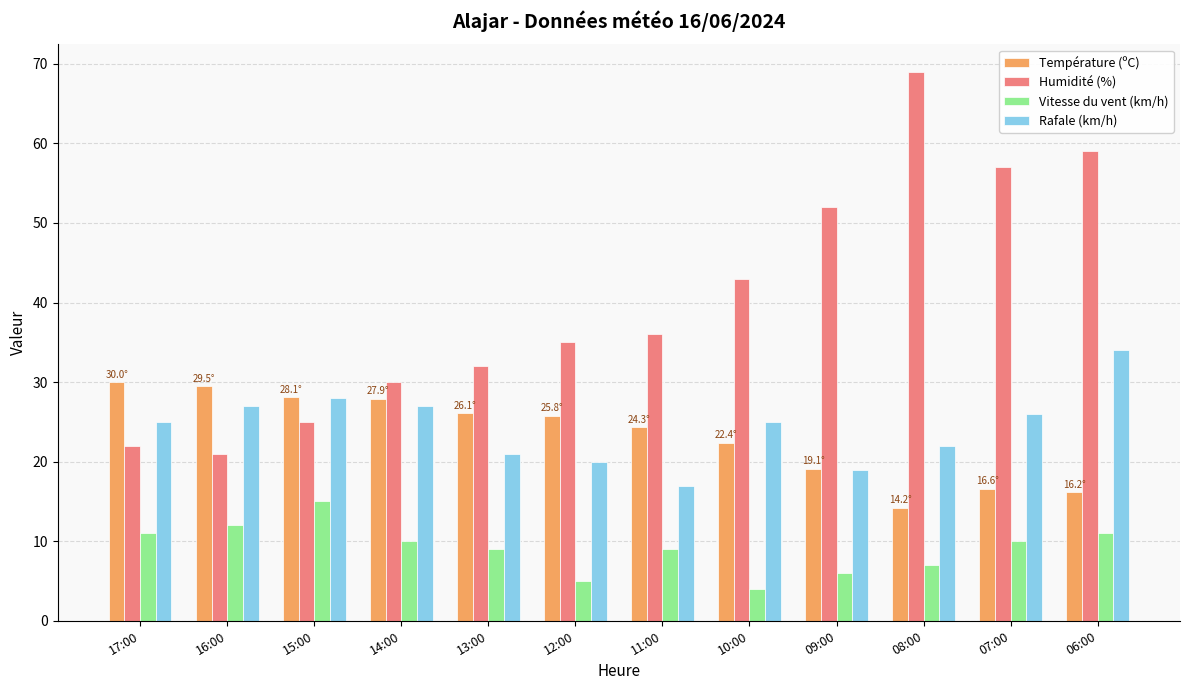

Rank the series by their maximum value, from highest to lowest.

Humidité (%), Rafale (km/h), Température (ºC), Vitesse du vent (km/h)